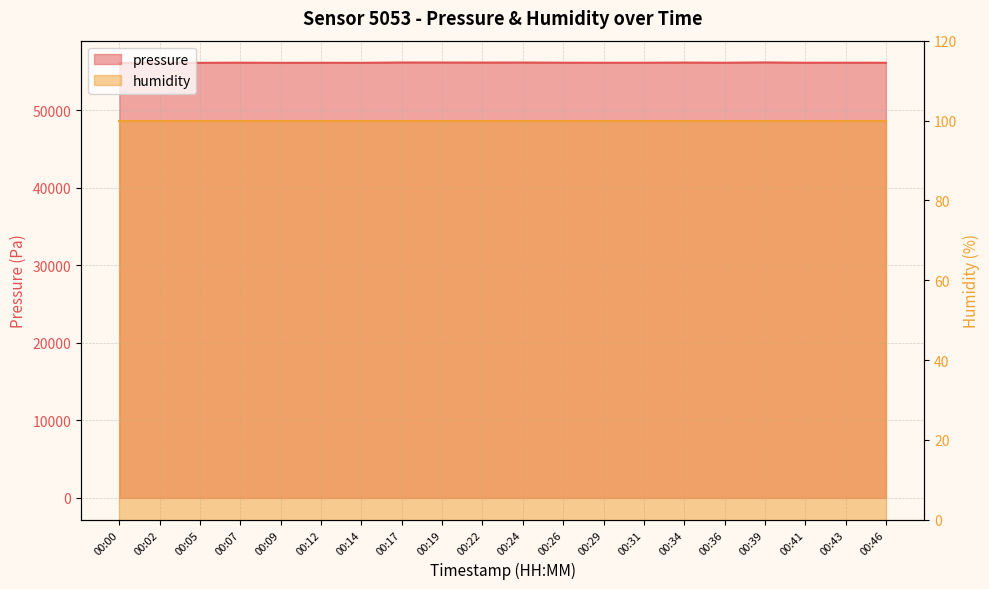

List the labels in order of value, largest first.

00:39, 00:17, 00:19, 00:24, 00:22, 00:34, 00:07, 00:26, 00:43, 00:31, 00:36, 00:41, 00:02, 00:12, 00:29, 00:46, 00:05, 00:14, 00:09, 00:00